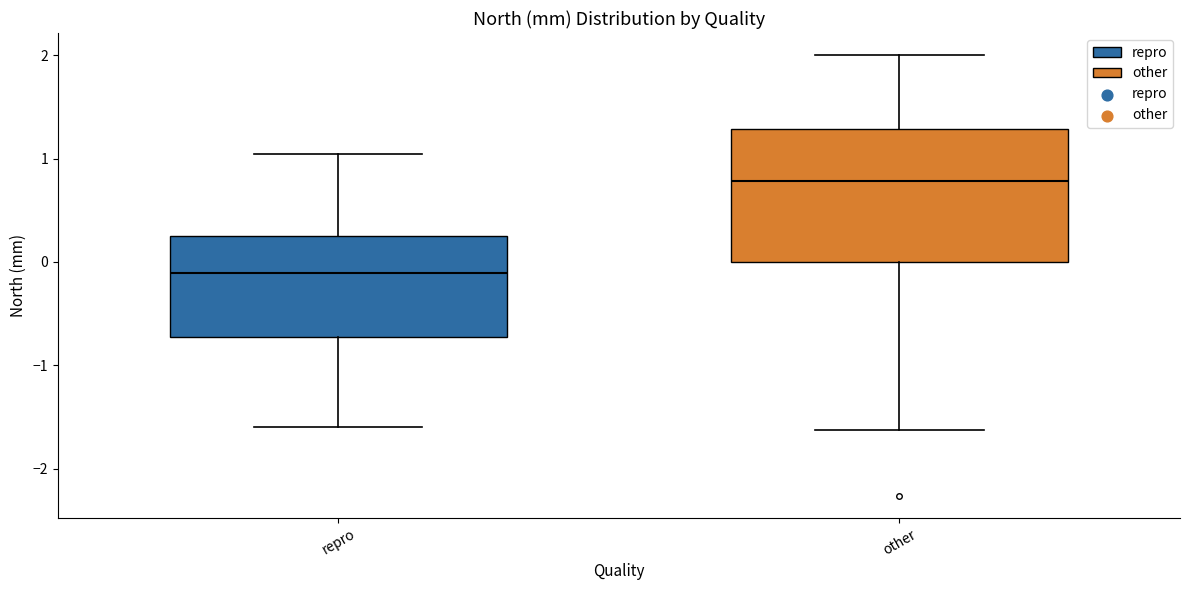

Which box's median line is the lowest?

repro